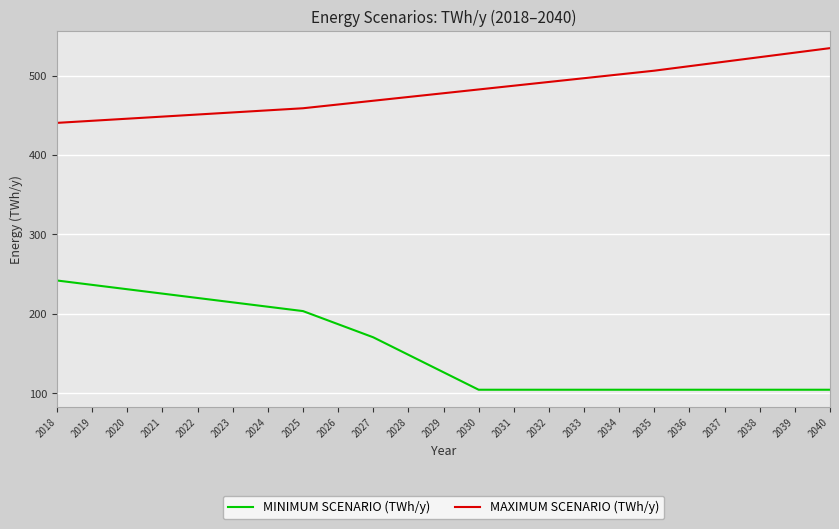

Where is MAXIMUM SCENARIO (TWh/y) nearest to the value 487?

2031